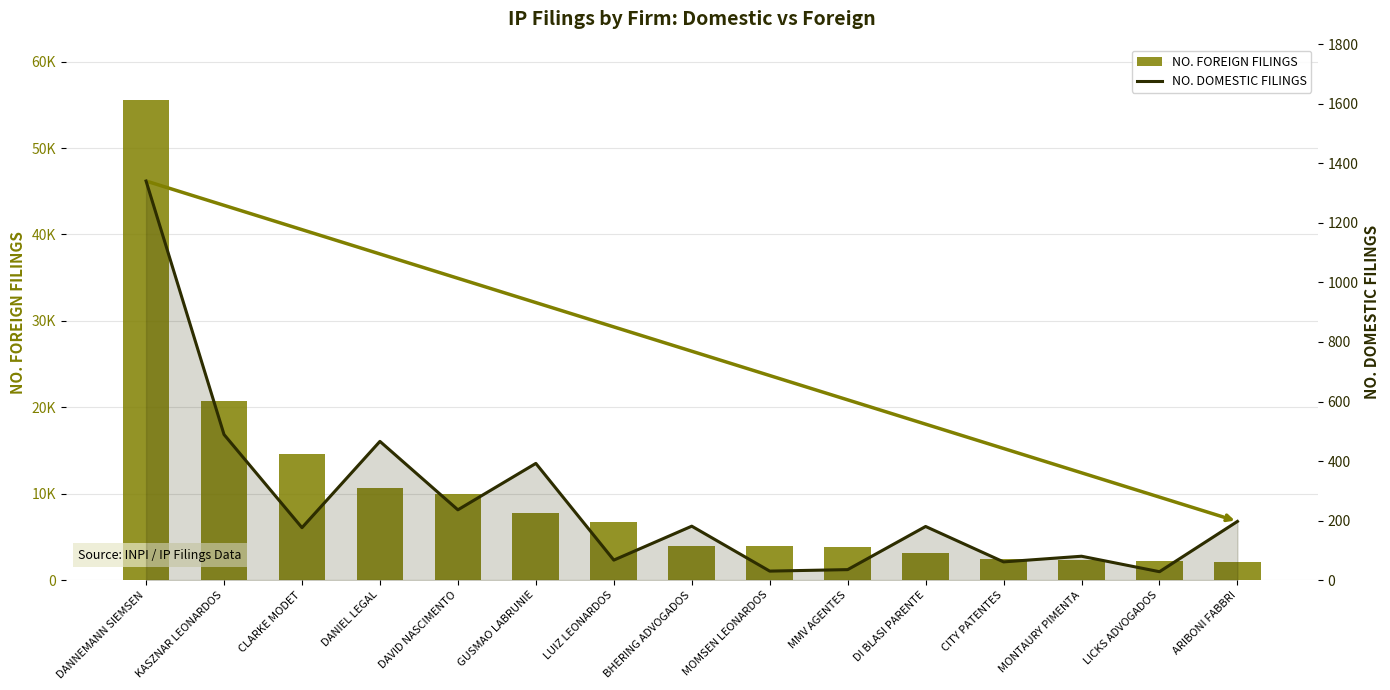

At which label does NO. FOREIGN FILINGS reach its peak?

DANNEMANN SIEMSEN